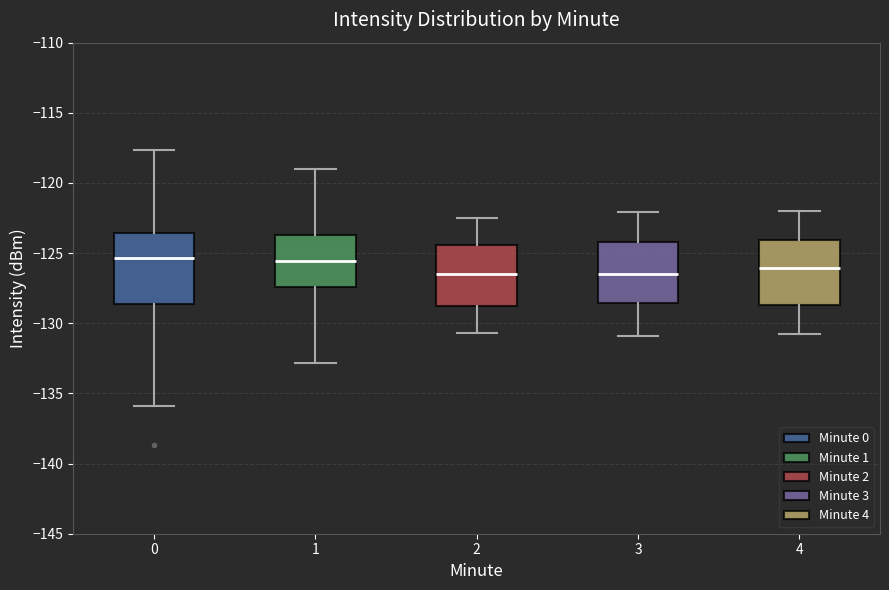

Where does the lower whisker of the box at x = 4 end on the y-axis? The values are not printed on the chart, so give them approximately, as read against the axis.

-131.0